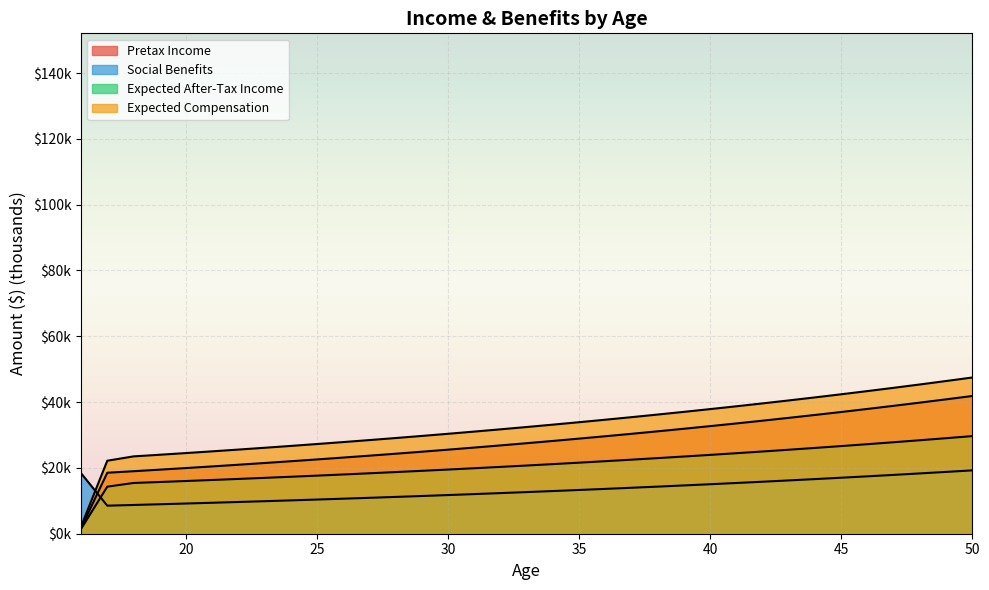

At which category is the sum across all series the highest?

50